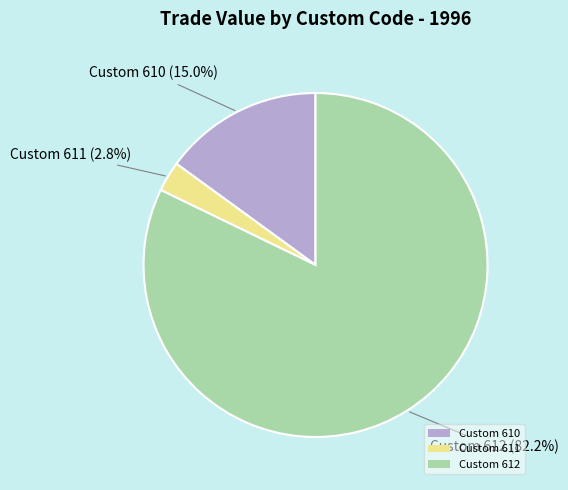

Is the sum of Custom 612 and Custom 610 greater than half?

Yes